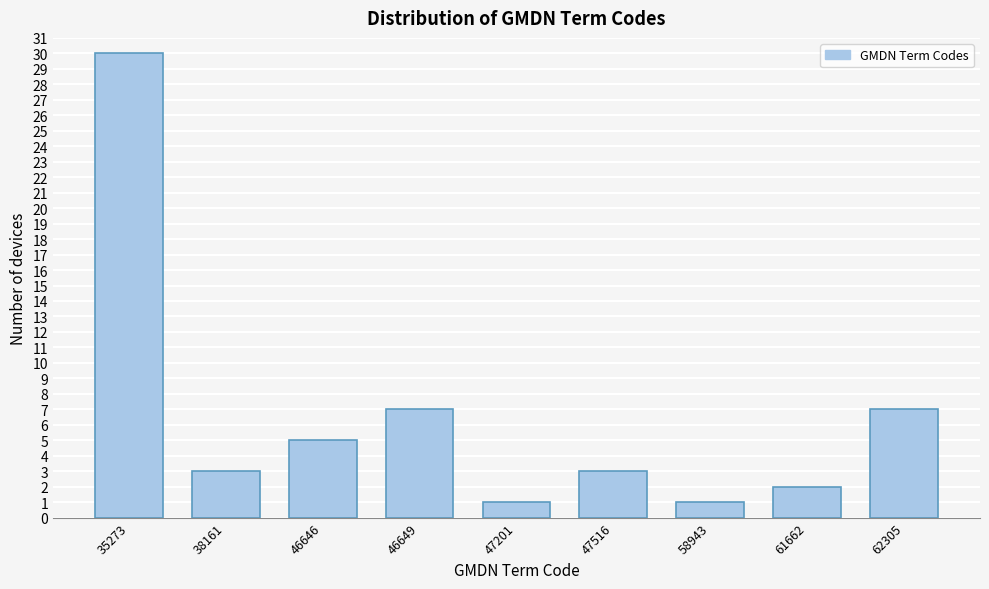

Reading left to right, transcribe all the data shown in this chart.

35273=30	38161=3	46646=5	46649=7	47201=1	47516=3	58943=1	61662=2	62305=7